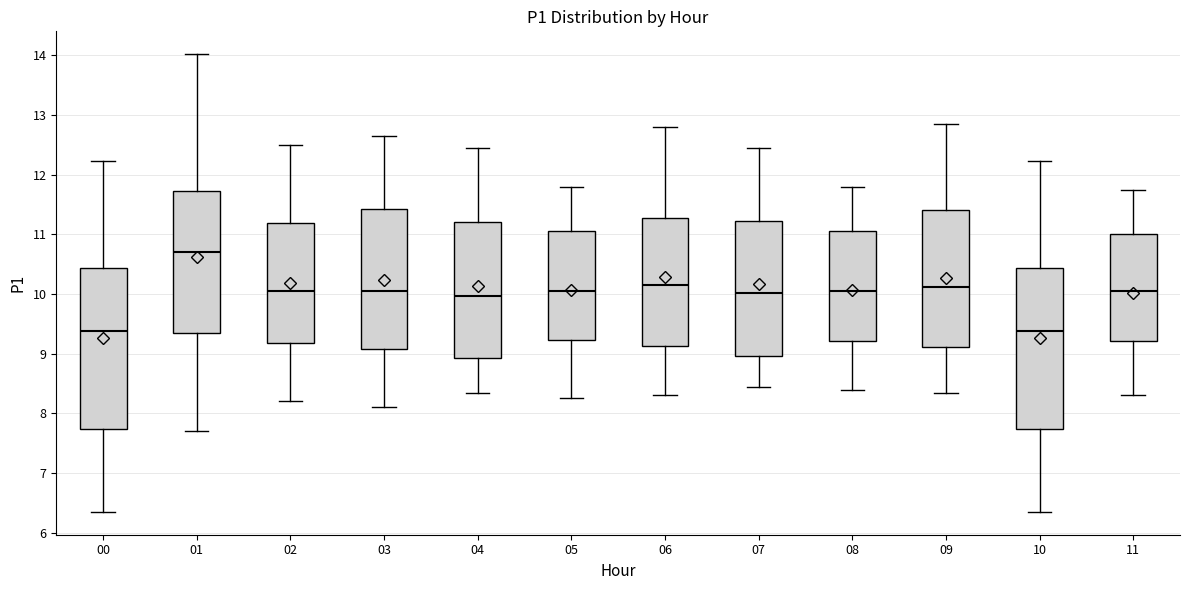

Reading left to right, read every box against the y-axis: the position of its median line, the range the box covers, and the ends of its whiskers. The values are not printed on the chart, so give them approximately, as read against the axis.

00: median 9.4, box 7.7 to 10.4, whiskers 6.4 to 12.2
01: median 10.7, box 9.3 to 11.7, whiskers 7.7 to 14.0
02: median 10.1, box 9.2 to 11.2, whiskers 8.2 to 12.5
03: median 10.1, box 9.1 to 11.4, whiskers 8.1 to 12.7
04: median 10.0, box 8.9 to 11.2, whiskers 8.4 to 12.5
05: median 10.1, box 9.2 to 11.1, whiskers 8.3 to 11.8
06: median 10.2, box 9.1 to 11.3, whiskers 8.3 to 12.8
07: median 10.0, box 9.0 to 11.2, whiskers 8.5 to 12.5
08: median 10.1, box 9.2 to 11.1, whiskers 8.4 to 11.8
09: median 10.1, box 9.1 to 11.4, whiskers 8.4 to 12.9
10: median 9.4, box 7.7 to 10.4, whiskers 6.4 to 12.2
11: median 10.1, box 9.2 to 11.0, whiskers 8.3 to 11.8